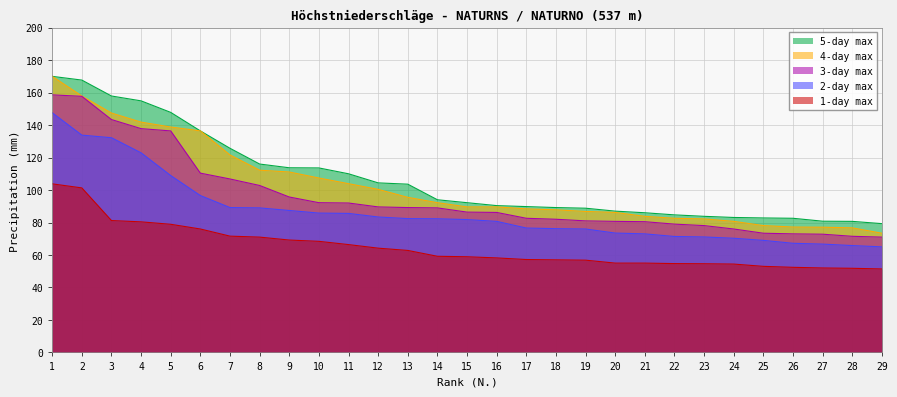

Which series has the largest range (max minus min)?

4-day max